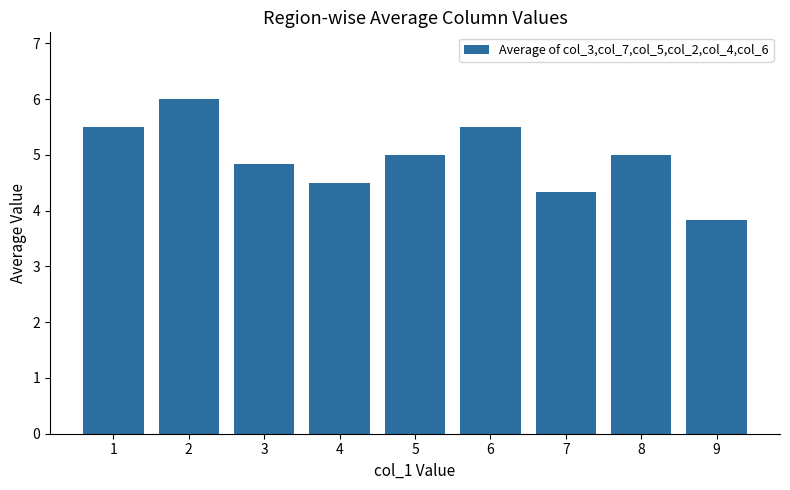

What is the change in value from 5 to 6?

+0.5